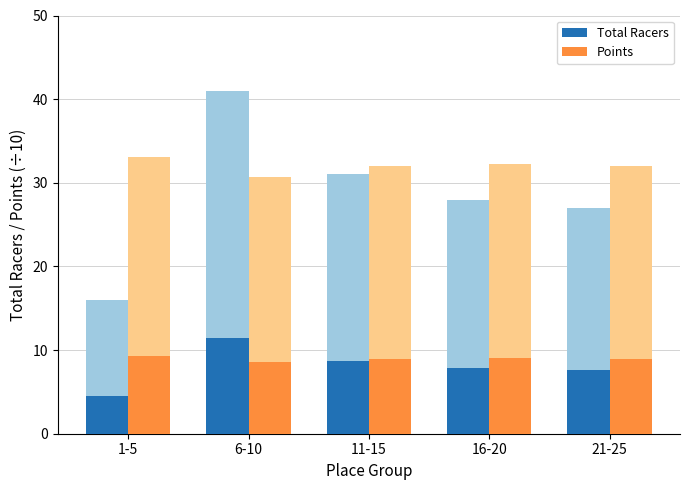

What is the difference between the second highest and minimum values in the Total Racers series?

4.2